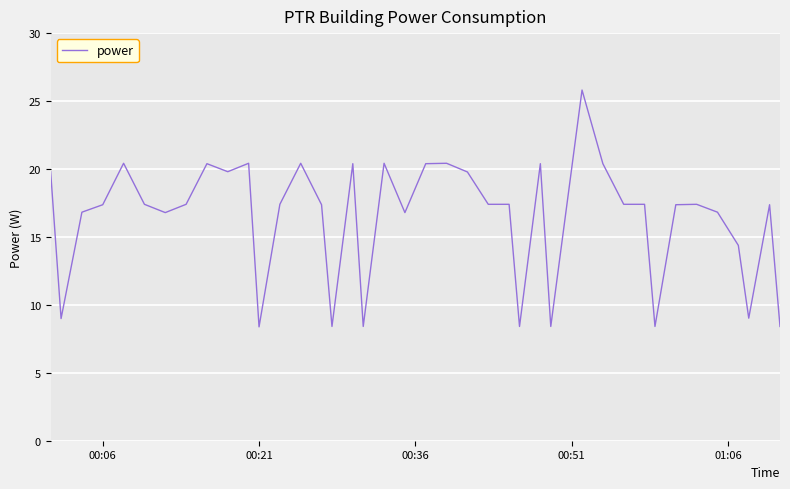

What is the greatest value displayed?

25.8